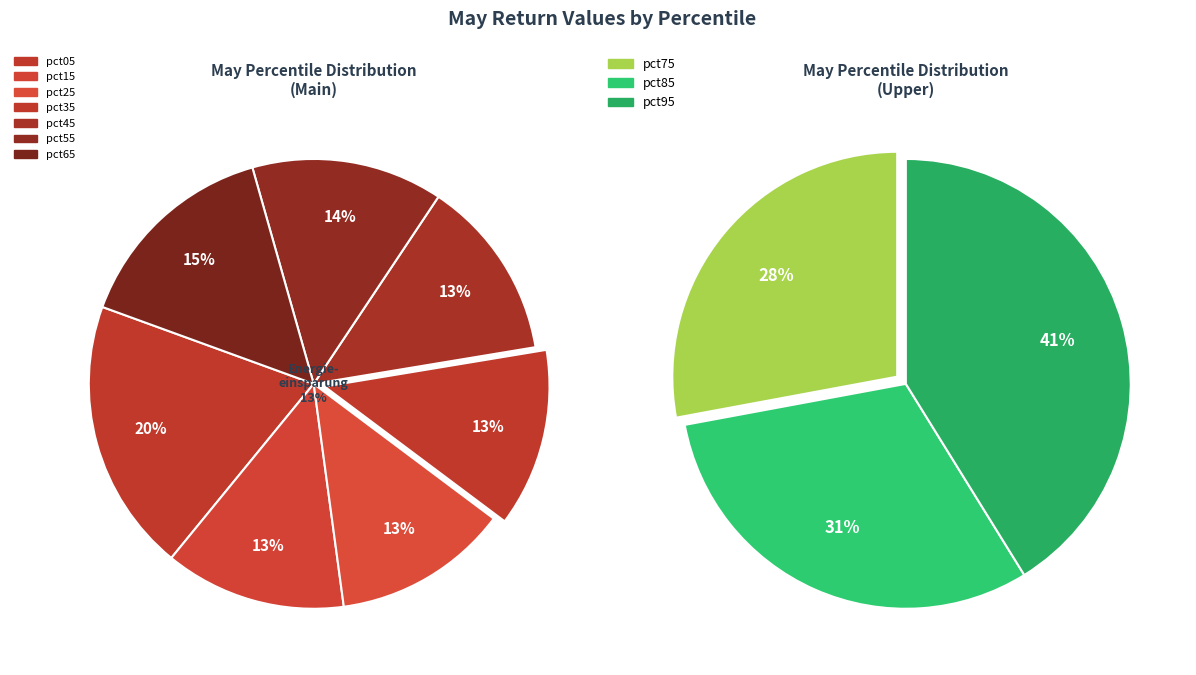

Does any single category account for the majority?

No